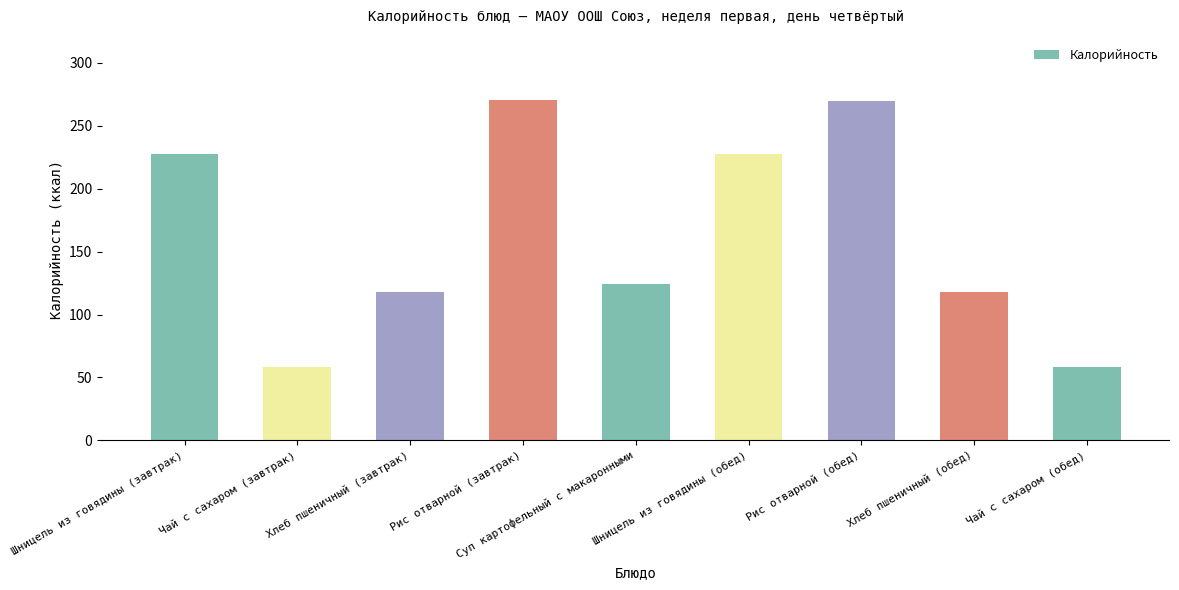

What is the label of the 8th bar from the right?

Чай с сахаром (завтрак)